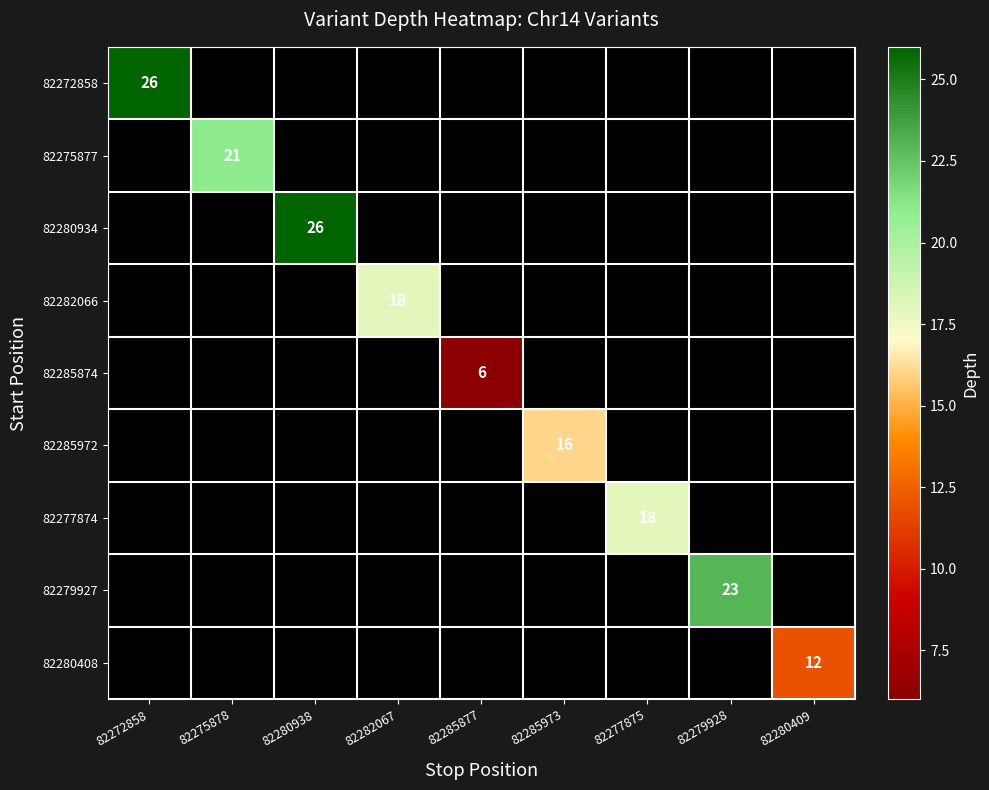

Is it true that 82280934 equals 26 at 82280938?

True